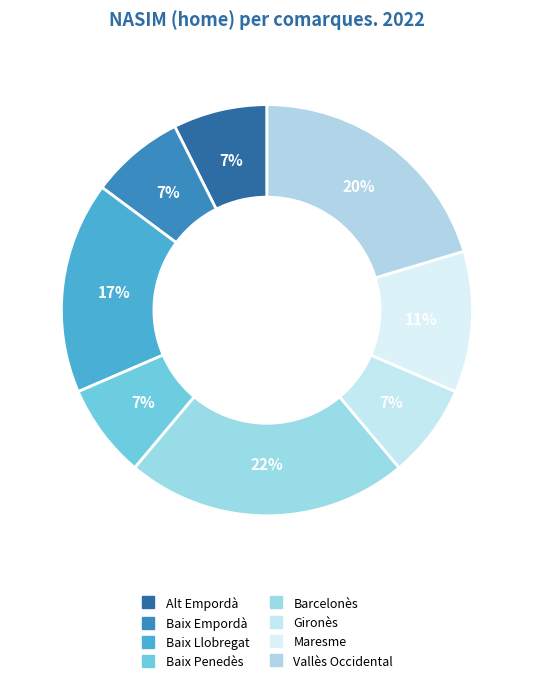

Is the sum of Maresme and Baix Penedès greater than half?

No